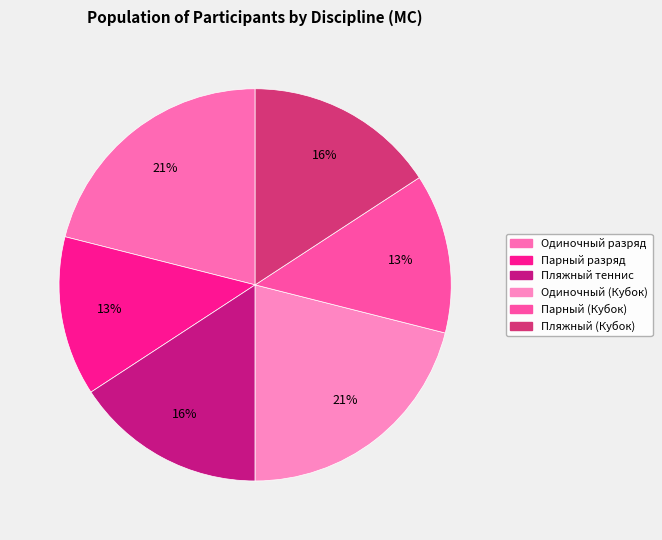

To the nearest percent, what percentage of the pie is Одиночный разряд?

21%